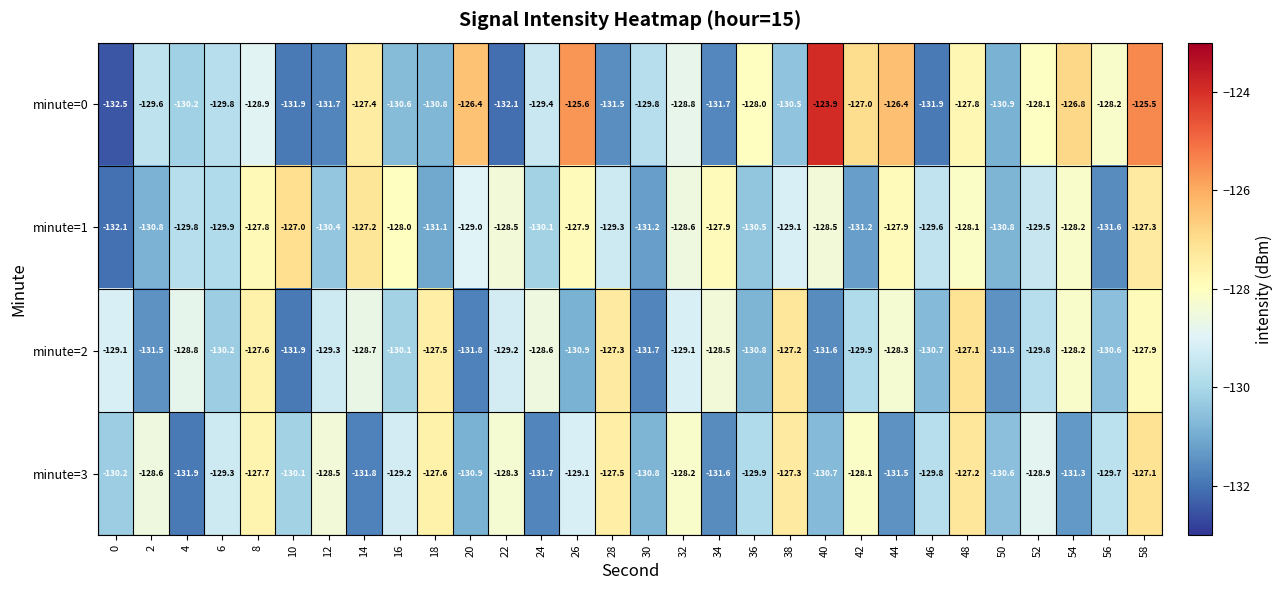

Which series has the largest total across all categories?

minute=0